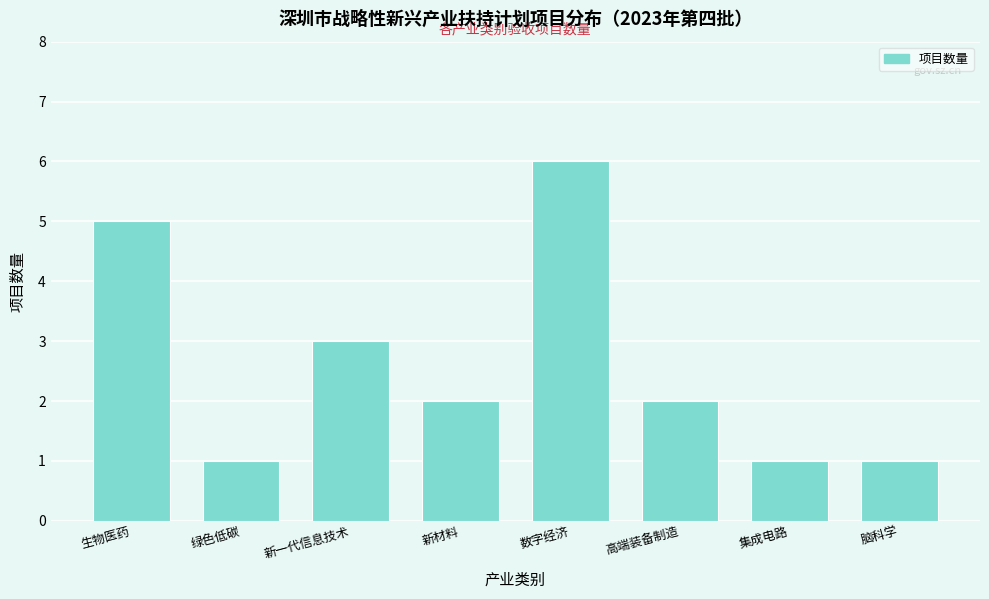

Reading left to right, what are all the values shown in this chart?

5	1	3	2	6	2	1	1